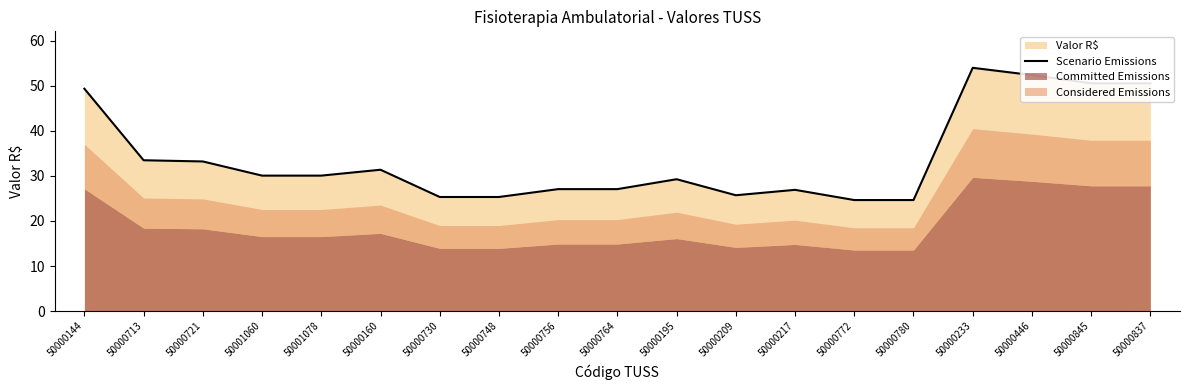

True or false: the data shows 30.1 at 50001060.

True